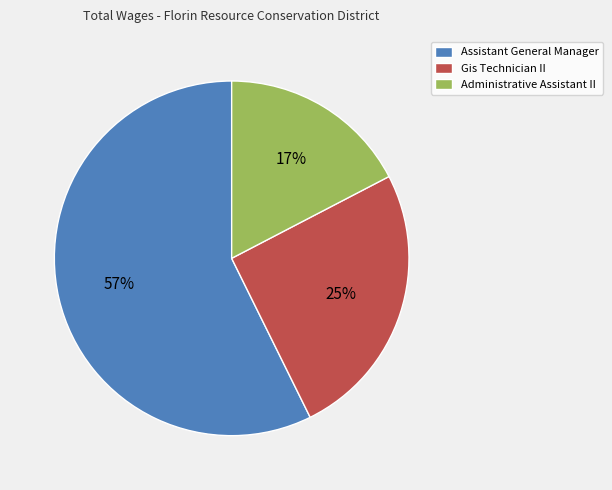

Is it true that Gis Technician II is 25% of the pie?

True